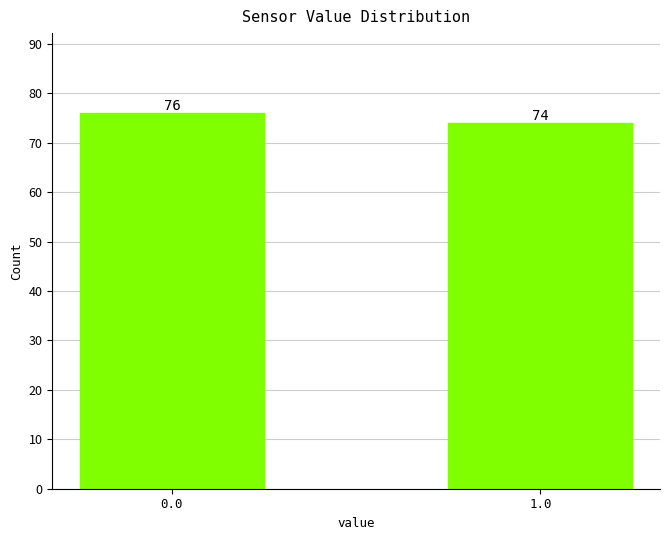

Reading left to right, list all the values displayed in this chart.

76	74